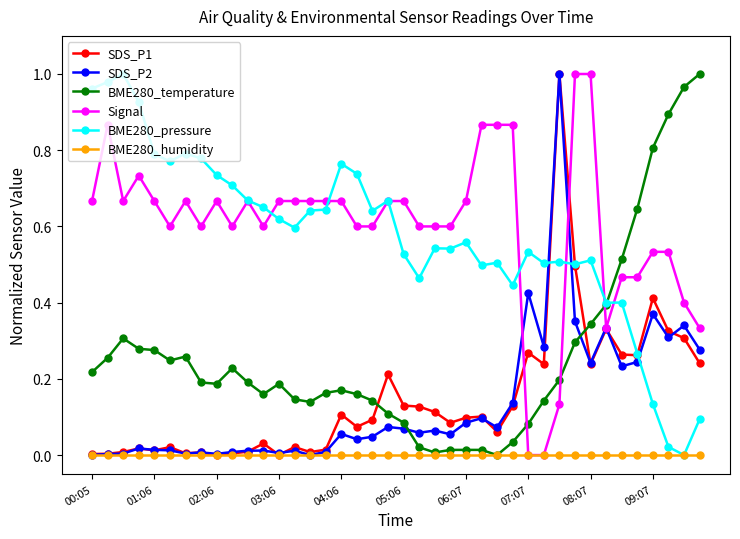

After their last crossing, which series has the higher values: BME280_temperature or SDS_P2?

BME280_temperature